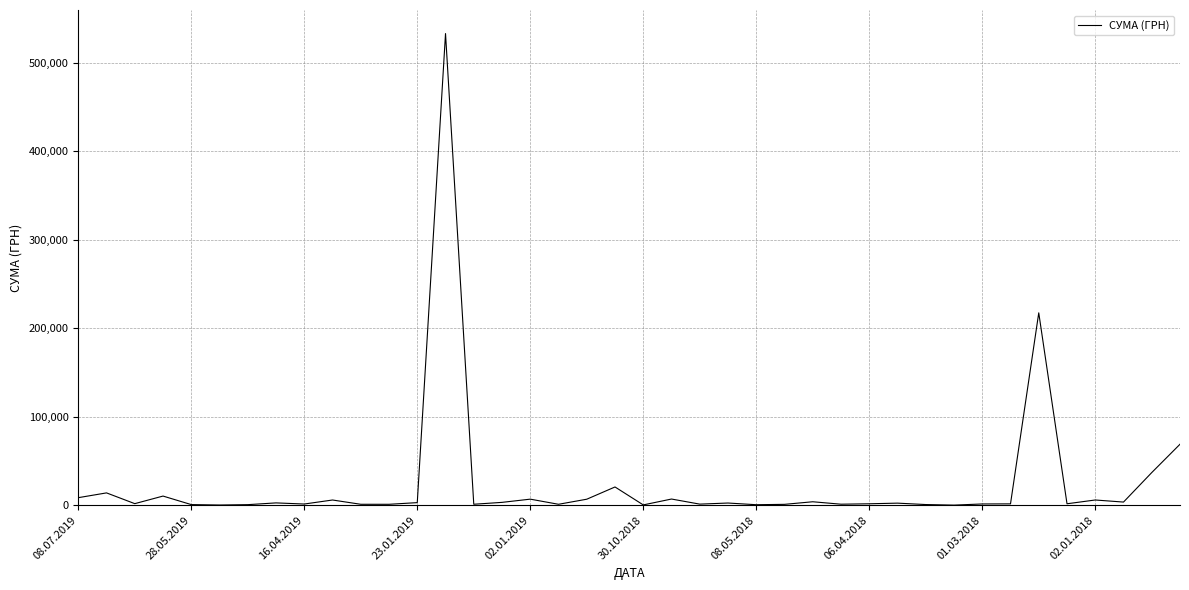

What is the sum of all values?

983536.8